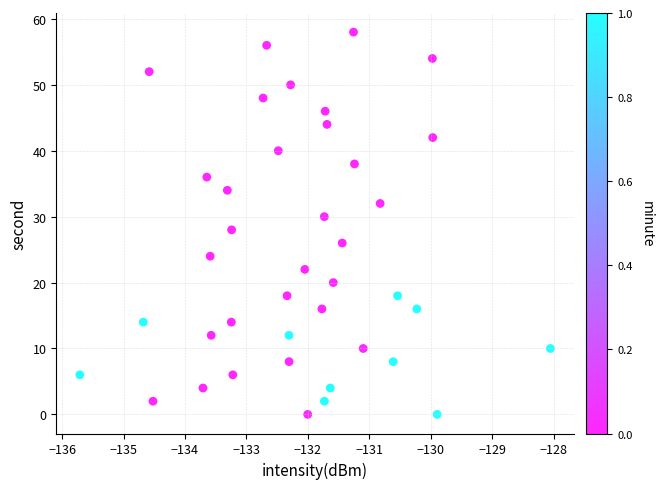

What is the range of Y values (max minus min)?

58